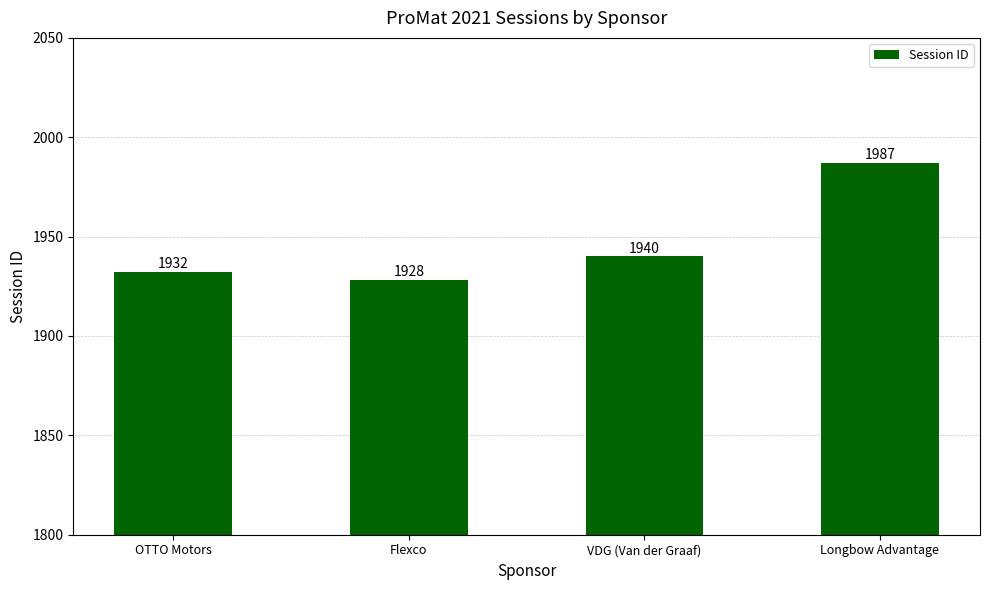

What is the maximum value shown in the chart?

1987